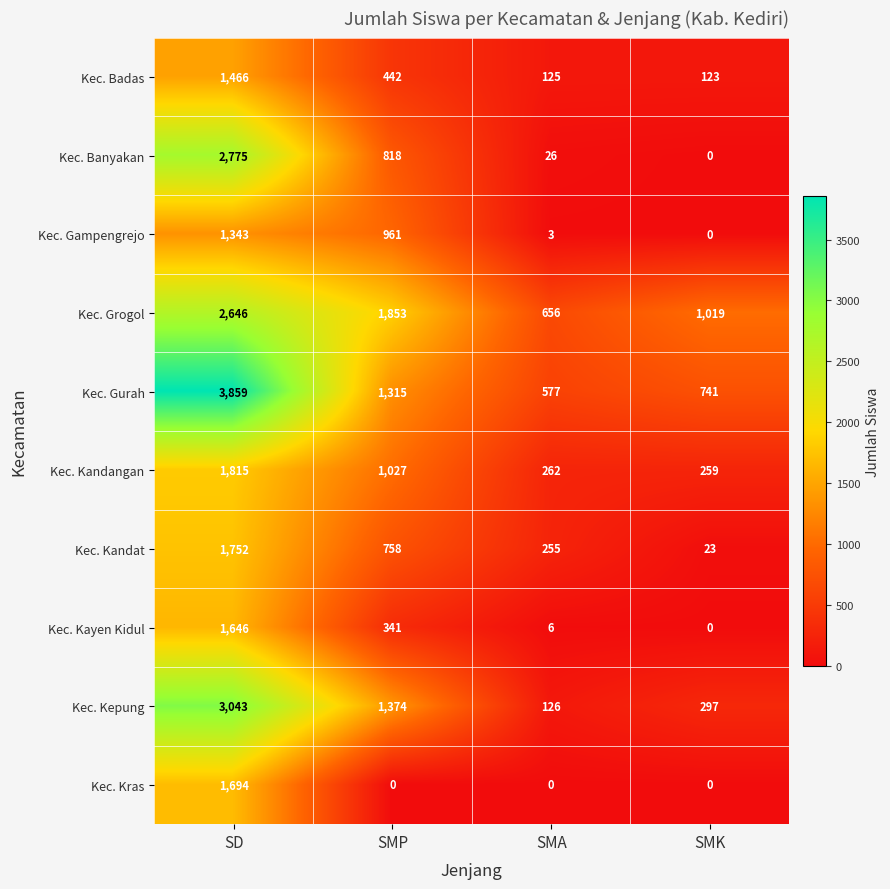

At which category is the sum across all series the highest?

SD